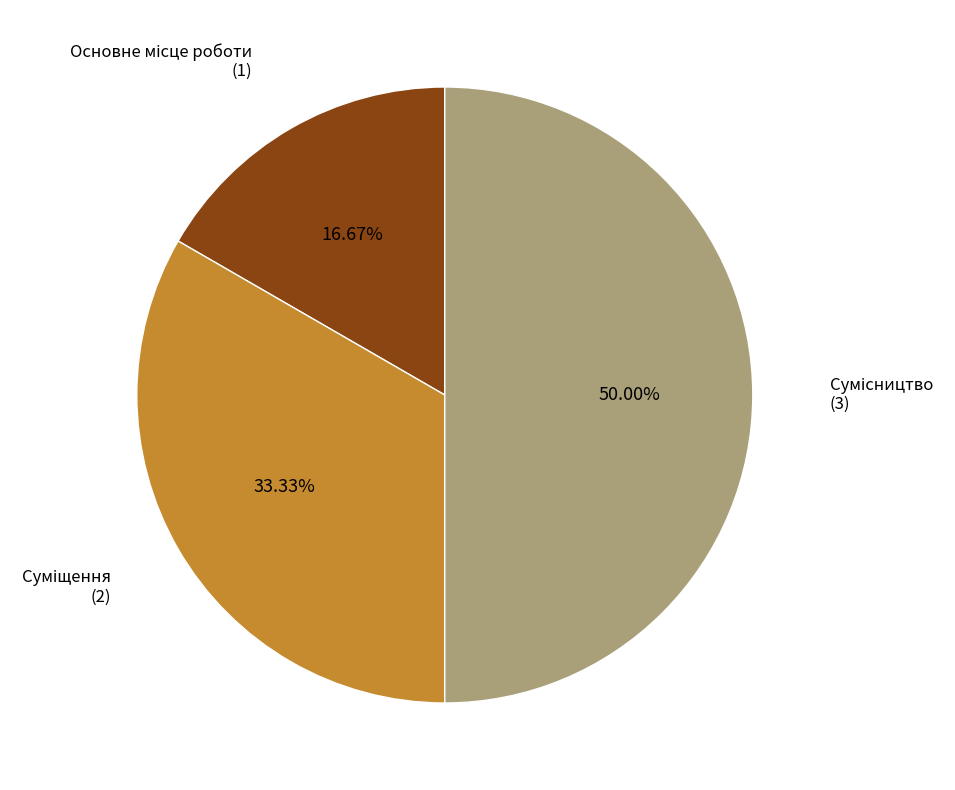

How many segments does this pie chart have?

3